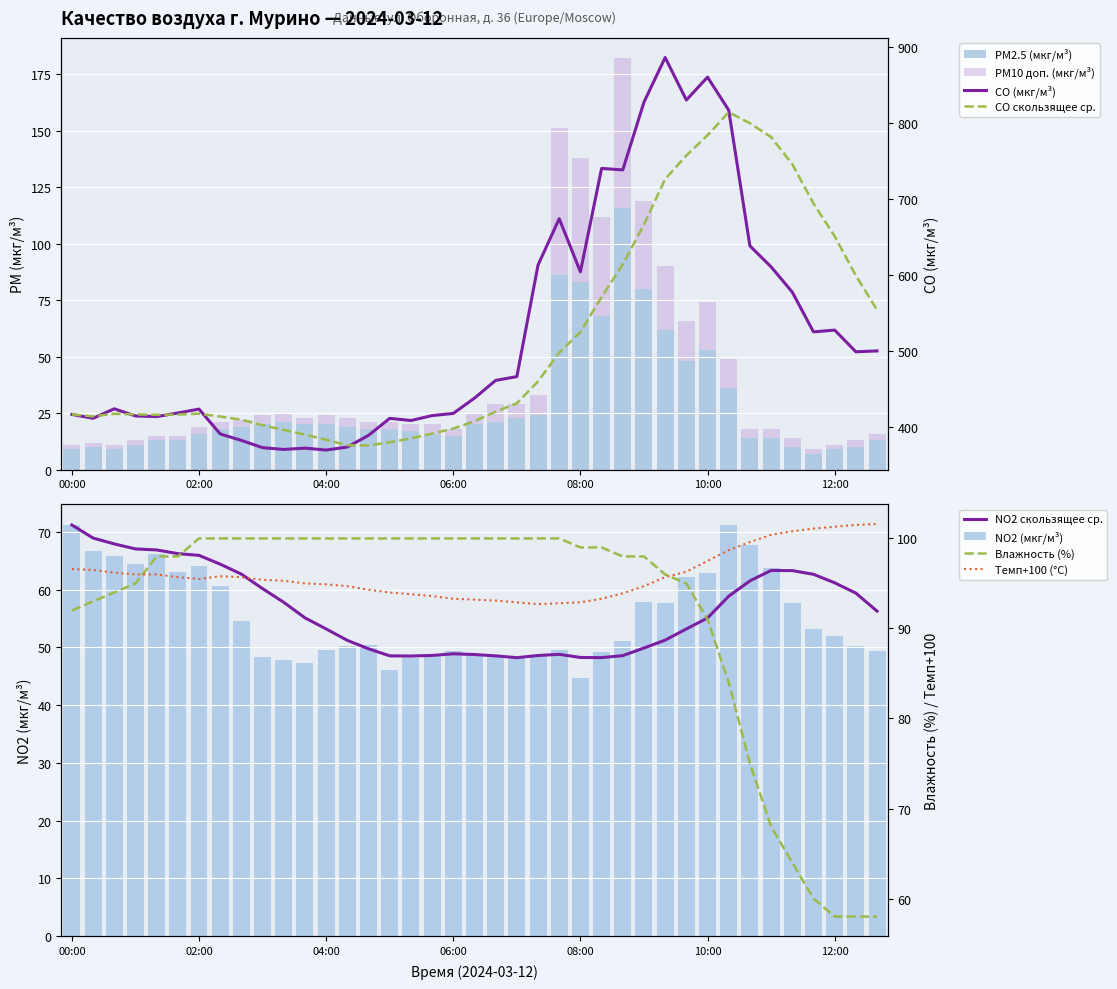

What is the lowest value of the NO2 (мкг/м³) series?

44.8